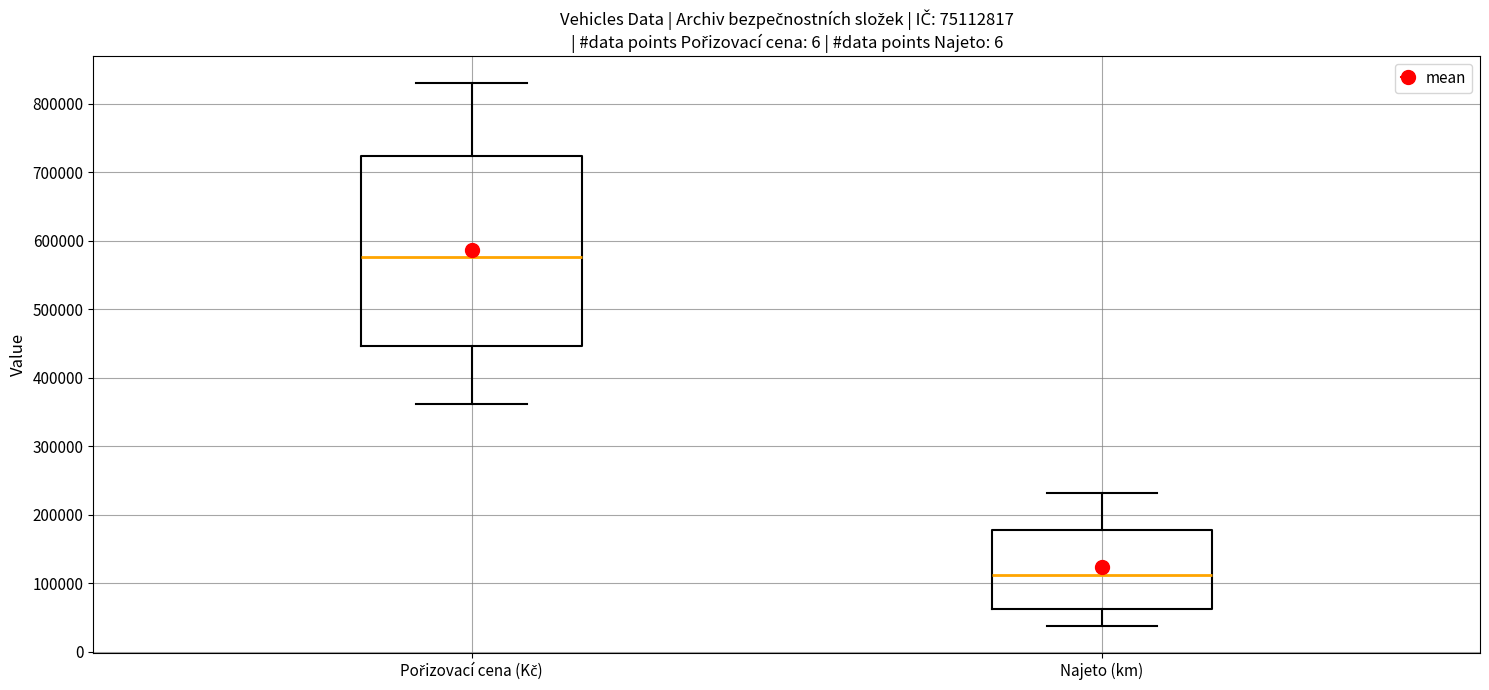

Reading left to right, transcribe this box plot: for each box, give where its median line is, the range the box spans, and where its two whiskers end, as read against the y-axis. The values are not printed on the chart, so give them approximately, as read against the axis.

Pořizovací cena (Kč): median 580000, box 450000 to 720000, whiskers 360000 to 830000
Najeto (km): median 110000, box 60000 to 180000, whiskers 40000 to 230000